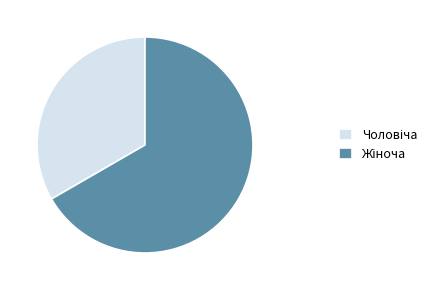

Is there any slice that represents more than half of the pie?

Yes